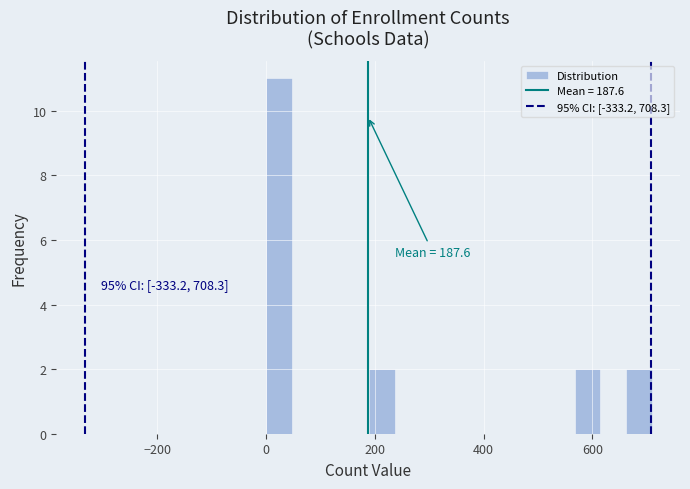

Around what value on the x-axis is the tallest bar? Give the approximate position of its centre, as read against the axis.

20